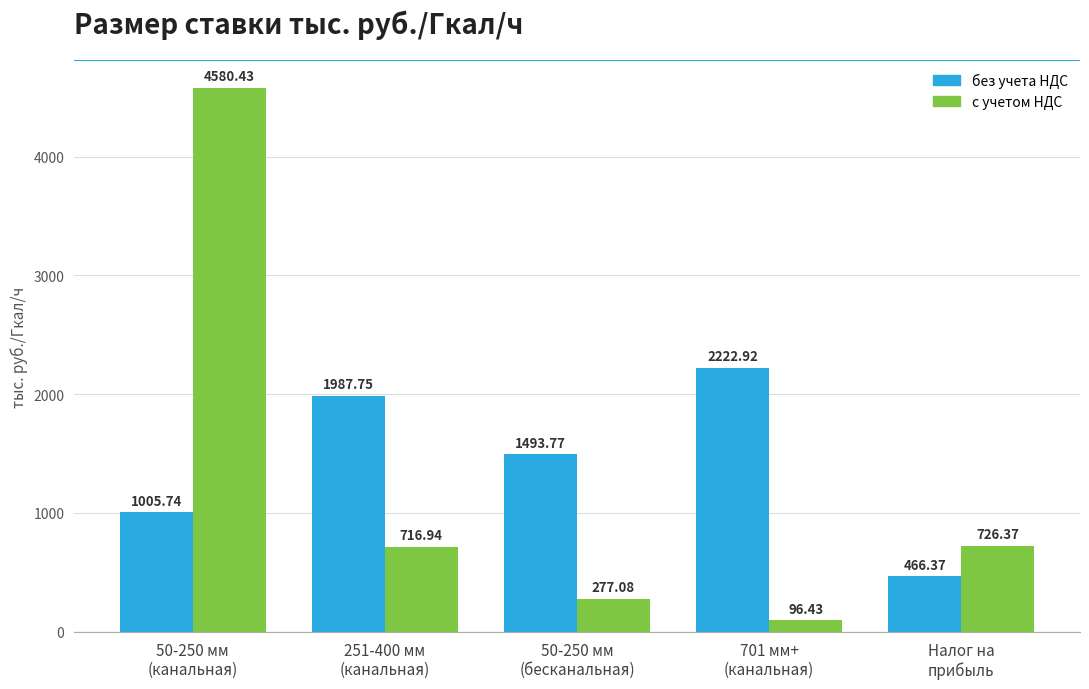

List the labels in order of без учета НДС value, smallest first.

Налог на
прибыль, 50-250 мм
(канальная), 50-250 мм
(бесканальная), 251-400 мм
(канальная), 701 мм+
(канальная)